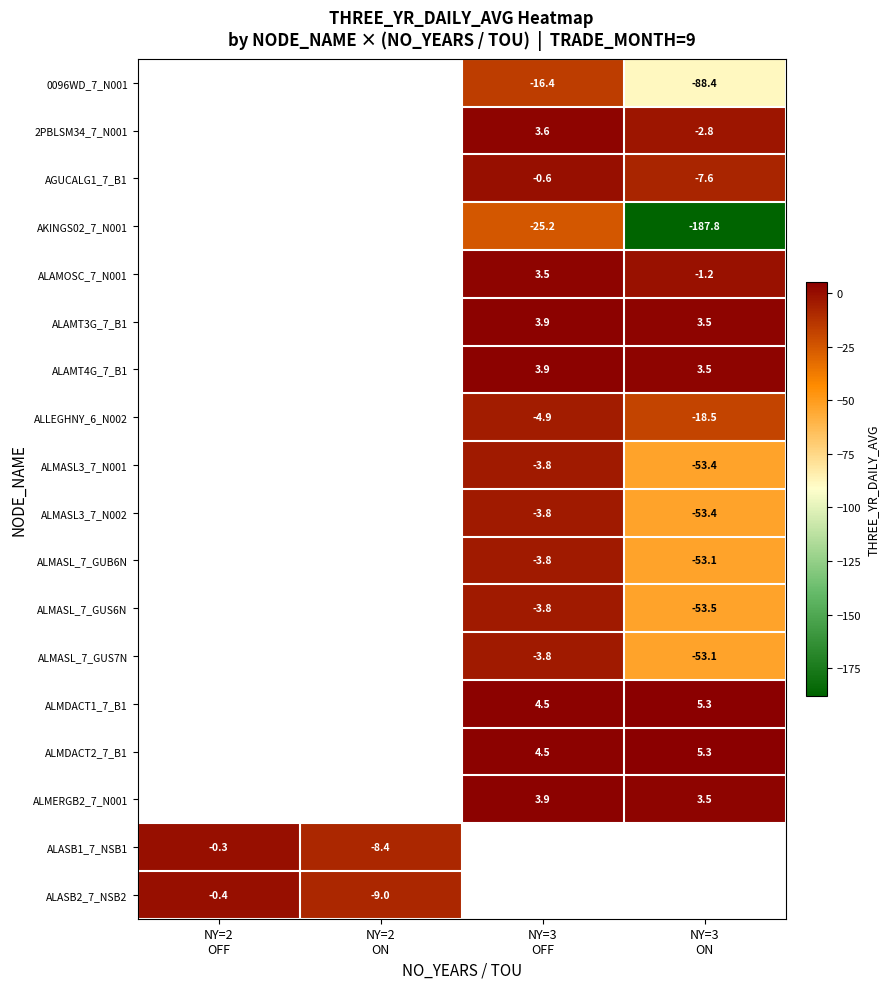

Is the value of ALMASL_7_GUS6N at NY=3 OFF greater than the value of ALMASL3_7_N002 at NY=2 ON?

No